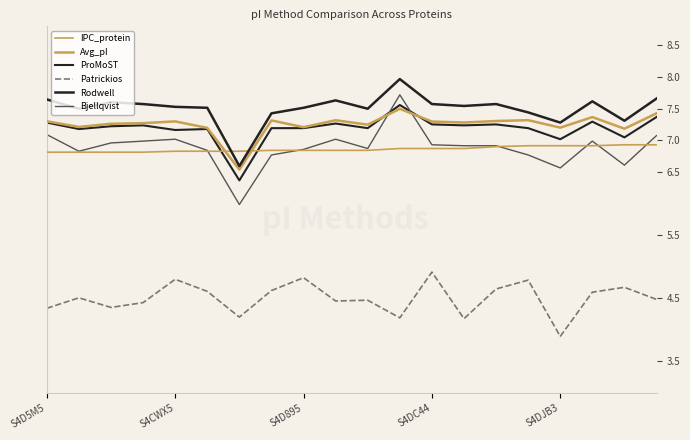

In Bjellqvist, how many points are lower than both neighbors (excluding endpoints)?

5